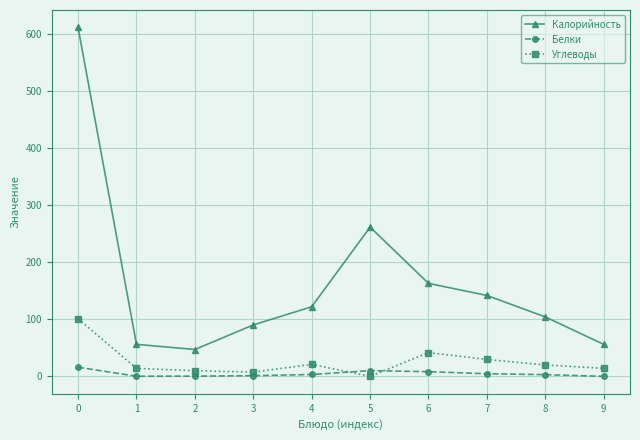

Between 3 and 5, which series saw the biggest shift?

Калорийность